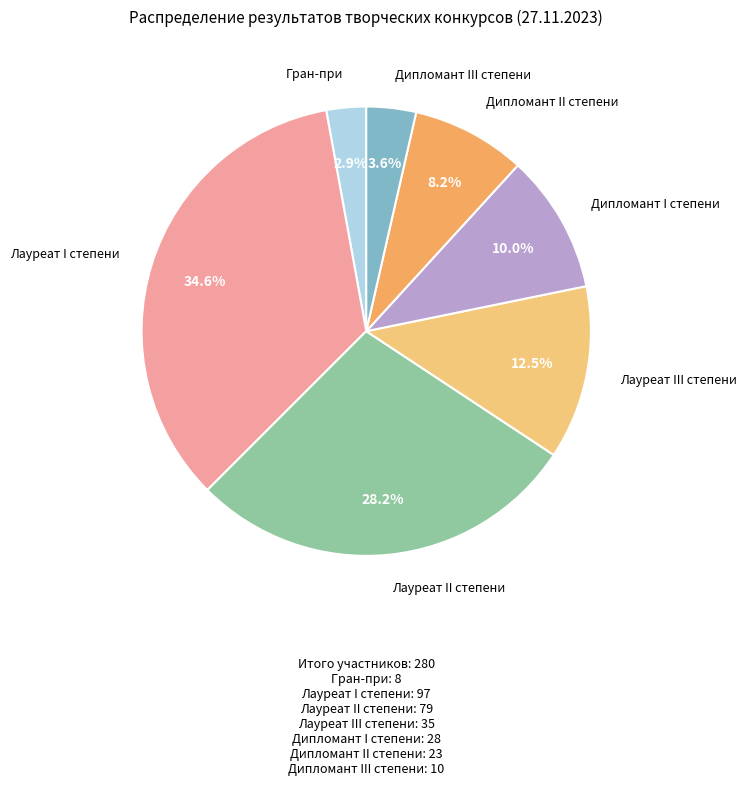

Is there any slice that represents more than half of the pie?

No